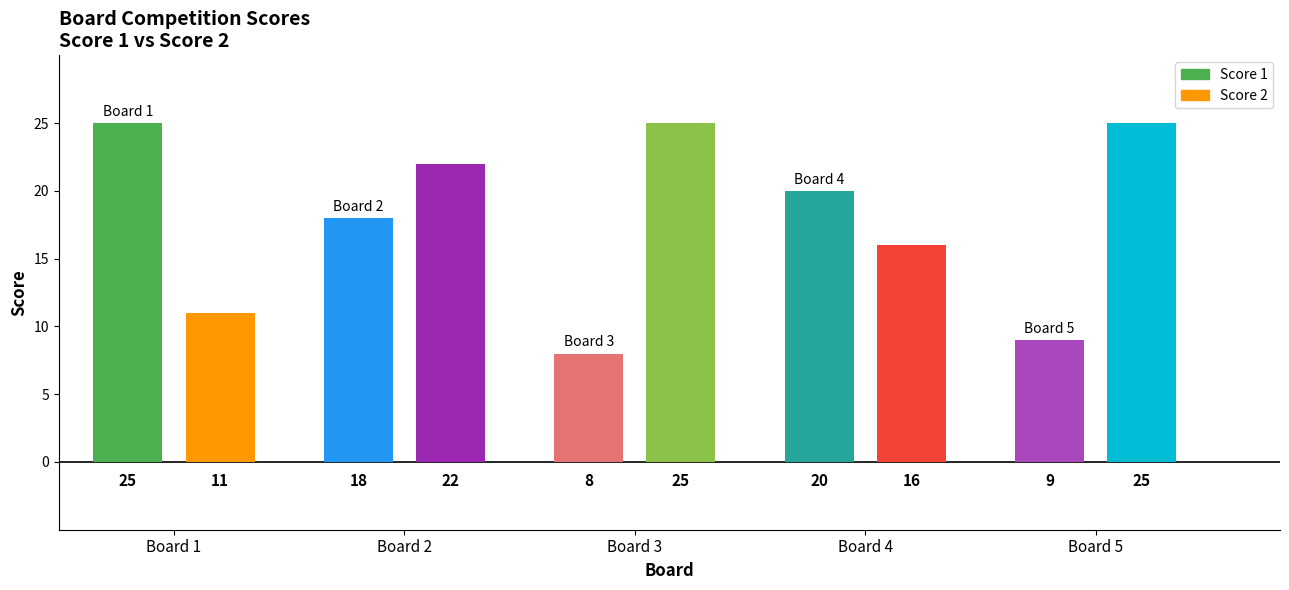

What is the value of the Score 1 bar at the 1st from the left?

25